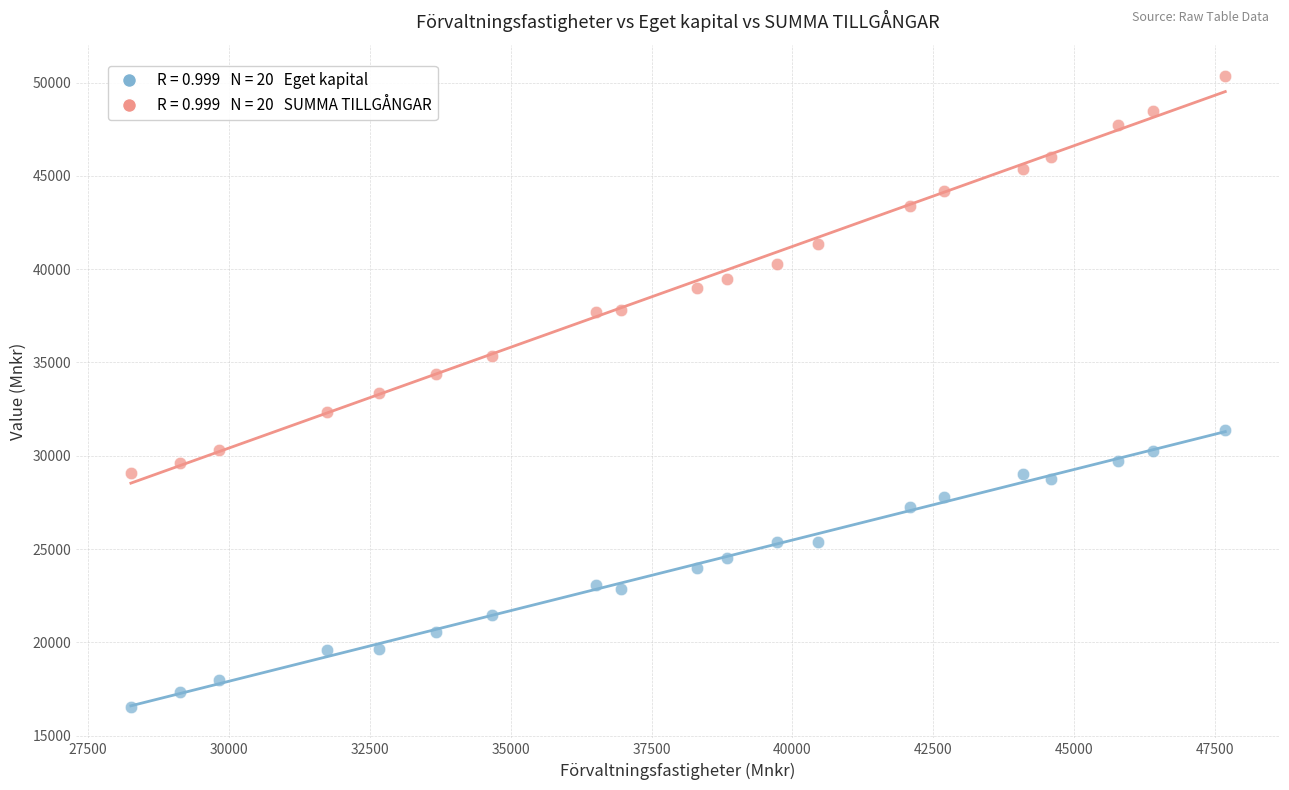

Across all data points, what is the range of Y values (max minus min)?

33798.2